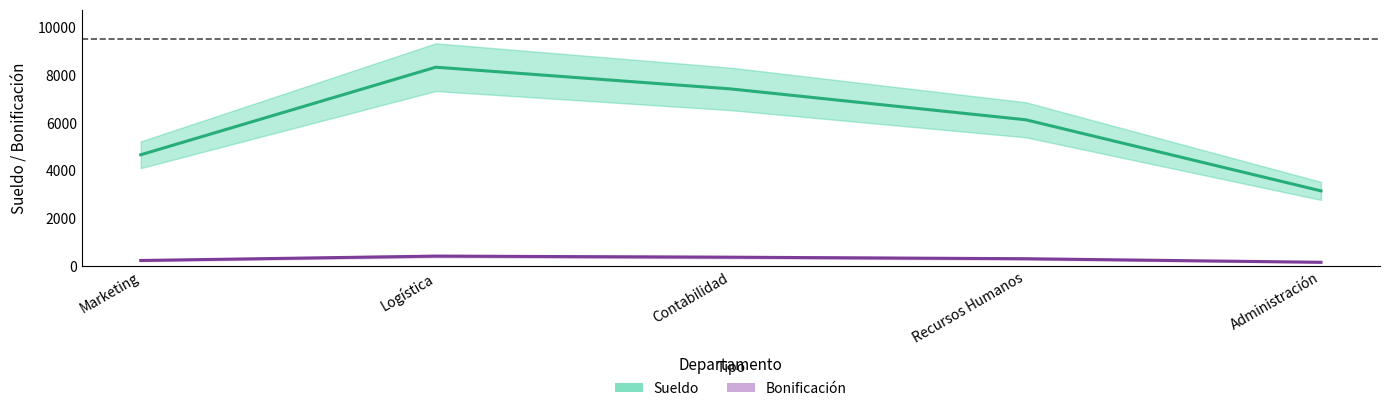

True or false: Sueldo has more than 0 points higher than both neighbors.

True